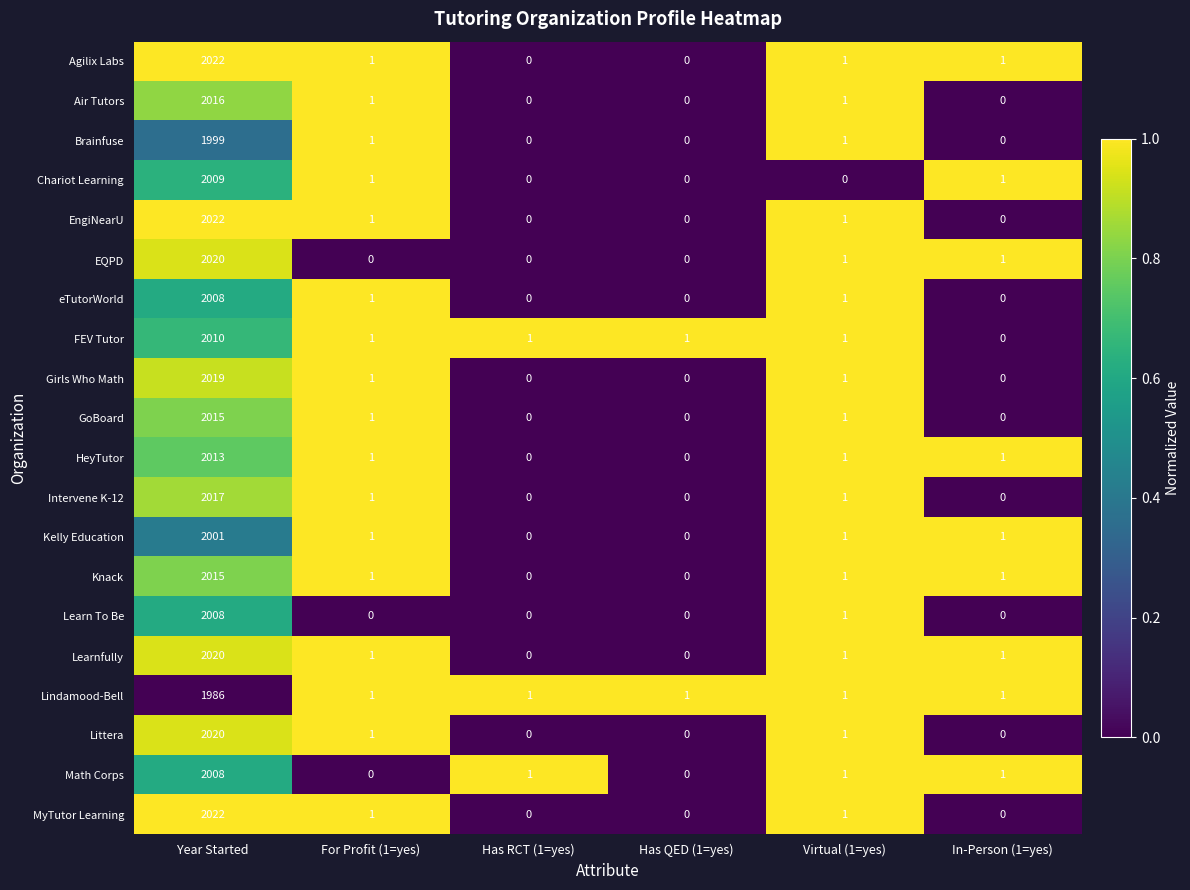

Which series has the largest total across all categories?

Agilix Labs